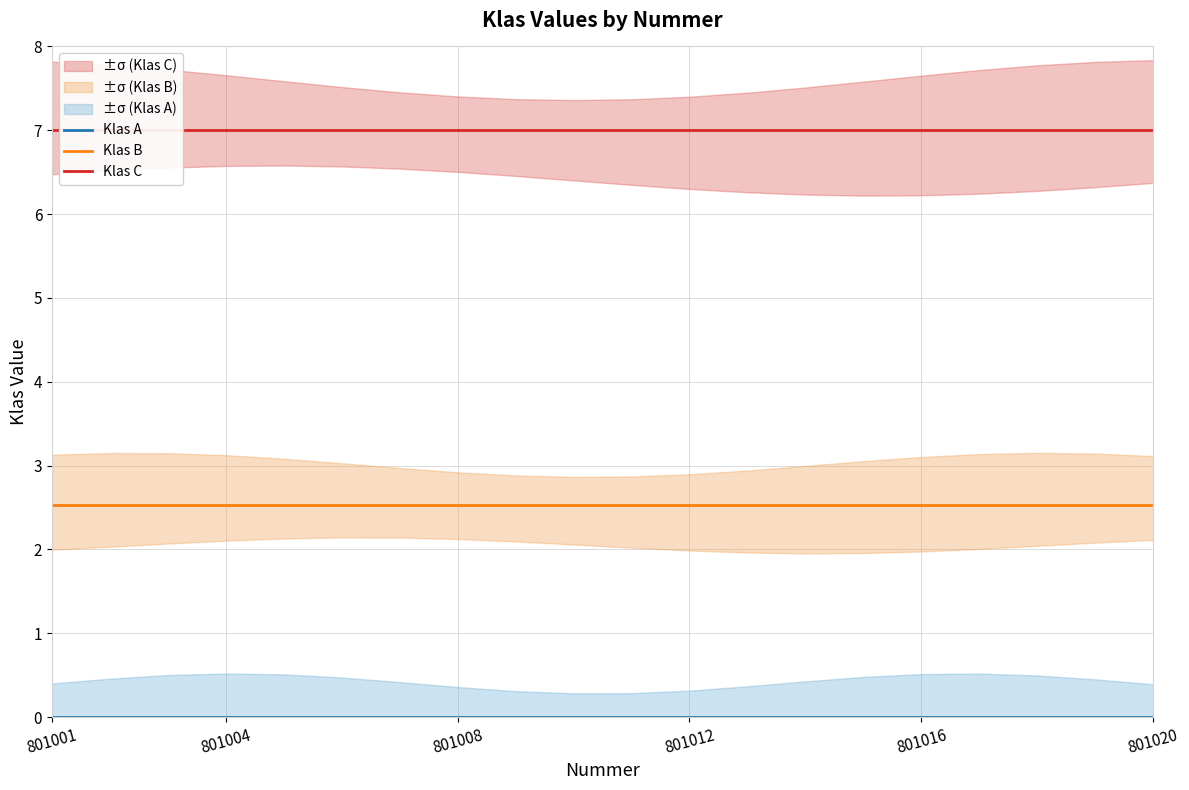

True or false: Klas C has a value of 4.2 at 801012.

False